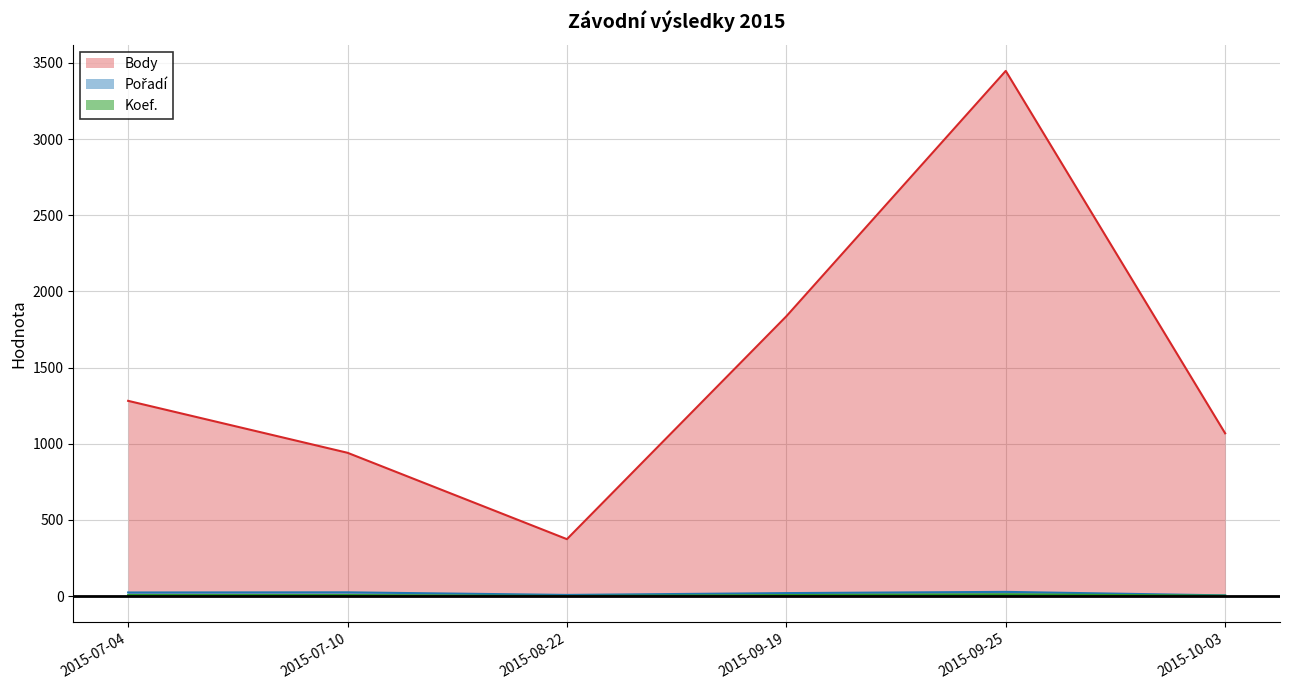

True or false: Koef. and Pořadí intersect in this chart.

False